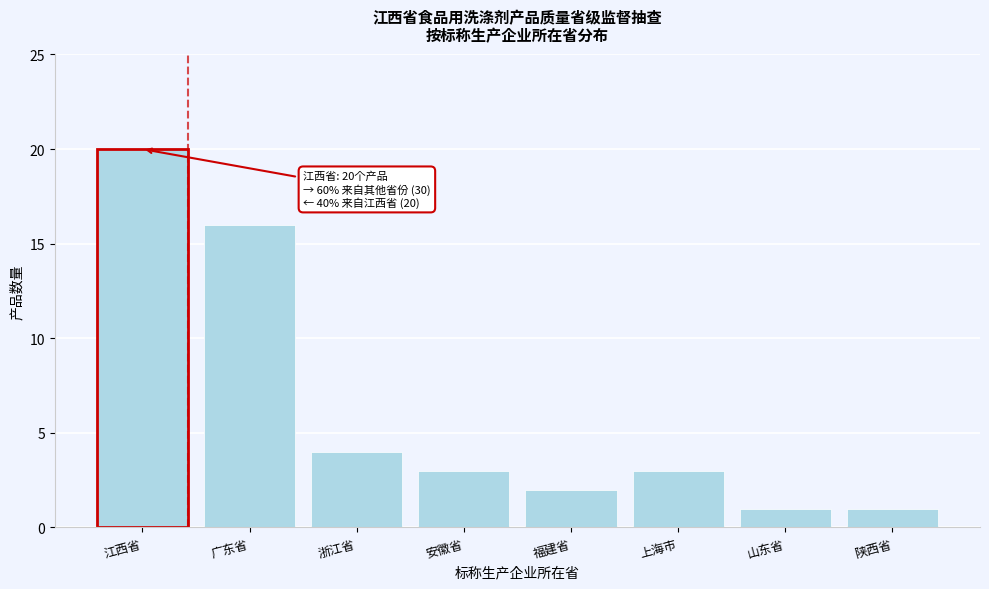

Reading left to right, what are all the values shown in this chart?

20	16	4	3	2	3	1	1